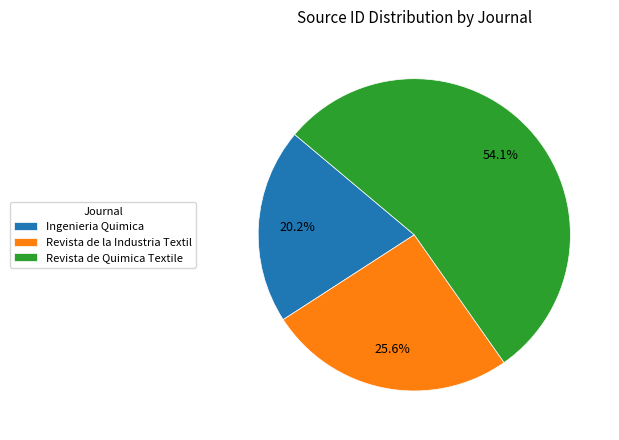

Count the number of slices in the pie.

3